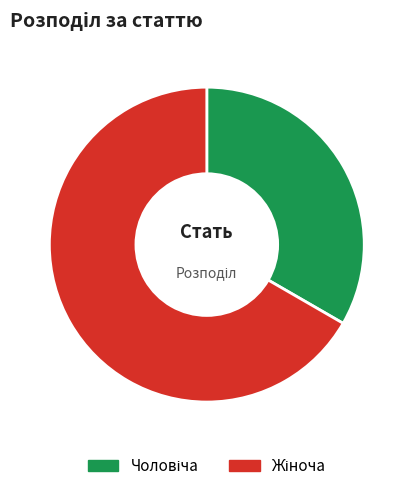

How many segments does this pie chart have?

2